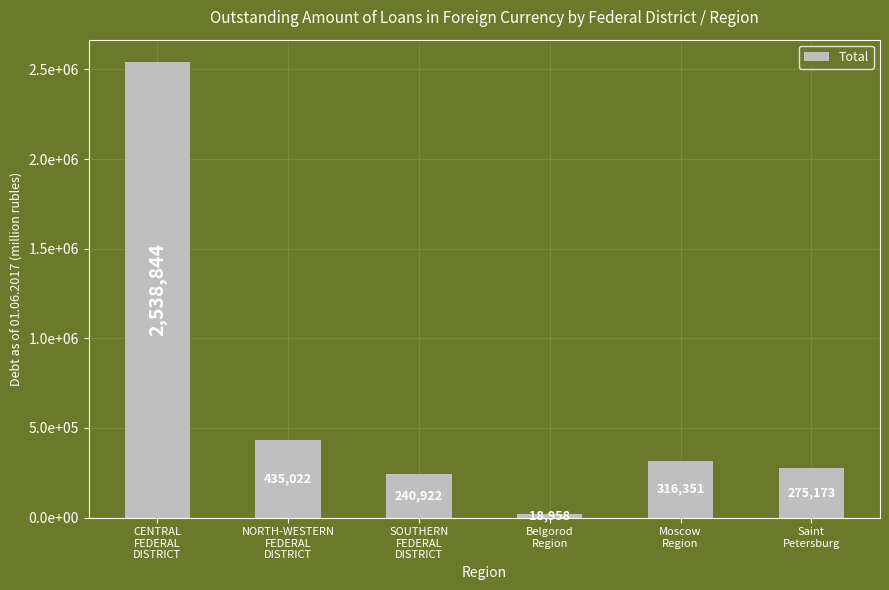

Are the bars horizontal?

No